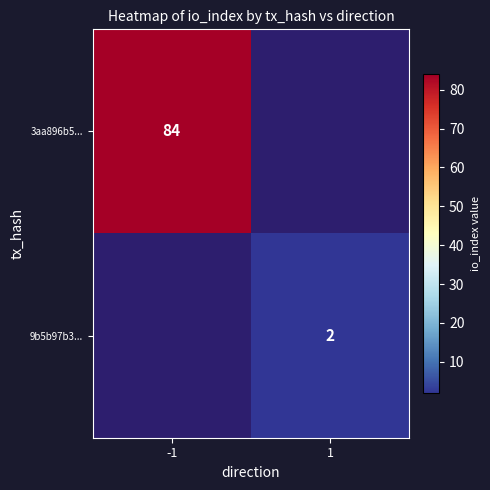

The 9b5b97b3... series shows 2 at 1. True or false?

True